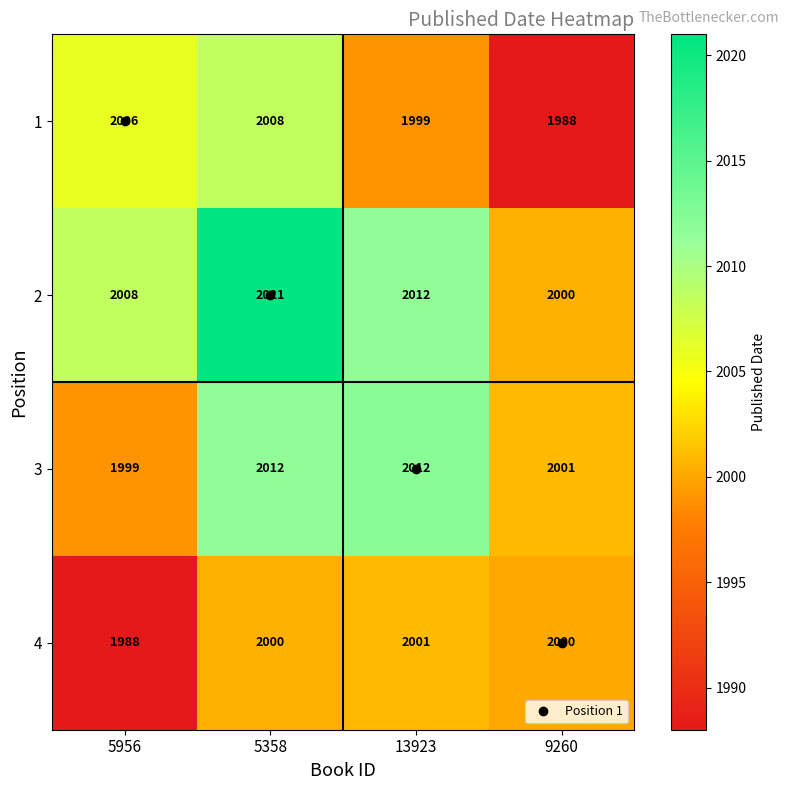

How many data points does each series have?

4